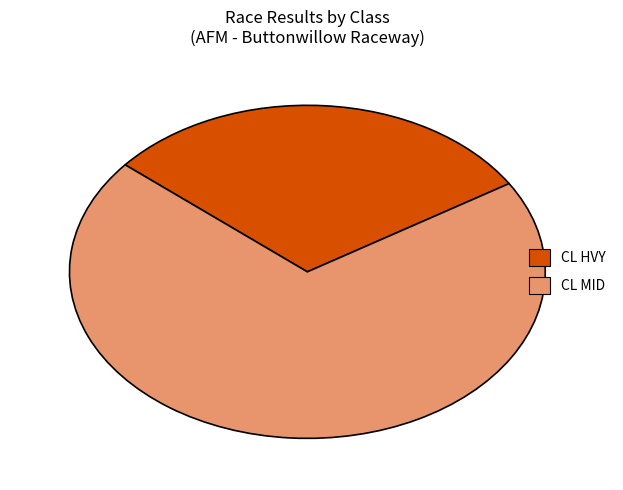

Which has a higher value, CL HVY or CL MID?

CL MID